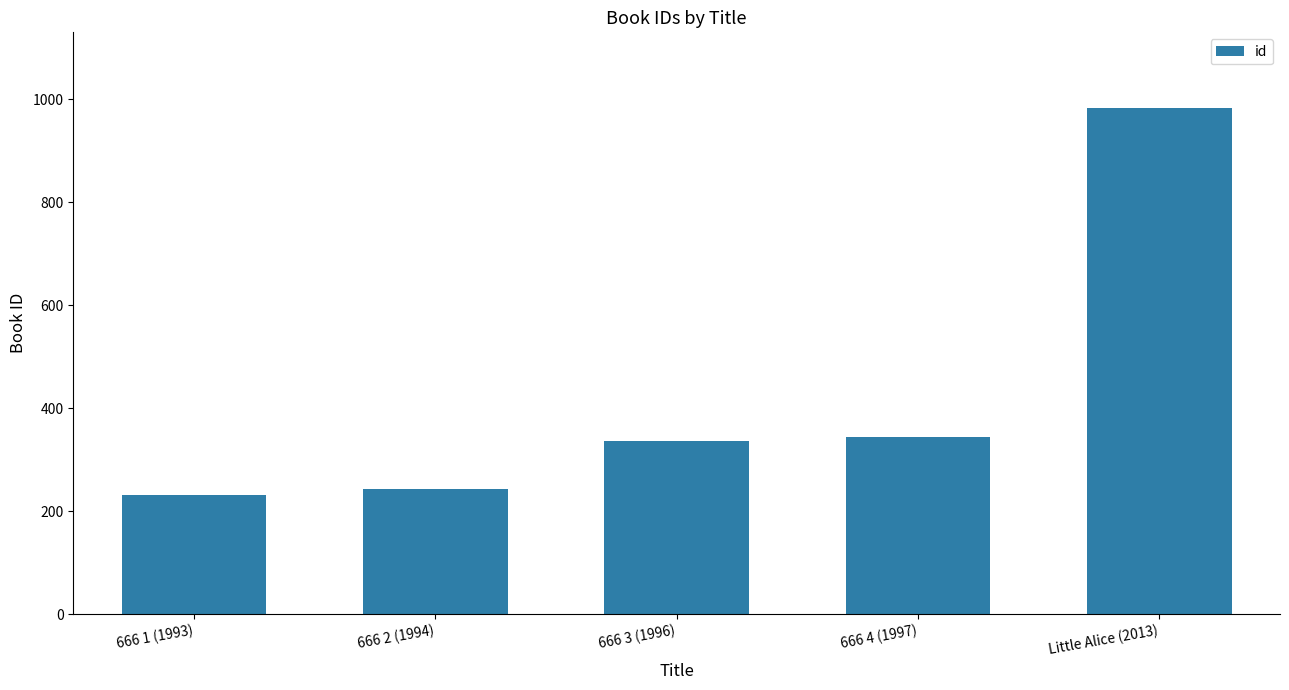

What is the minimum value shown in the chart?

232